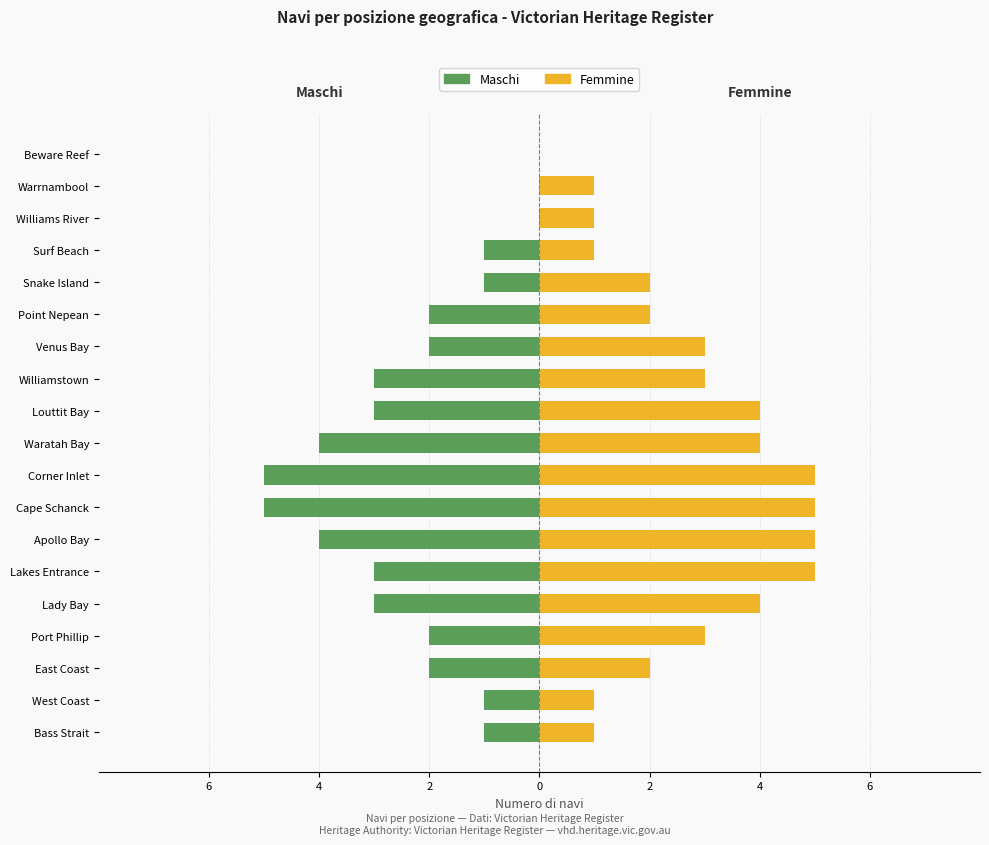

Count the Maschi values in the range -3 to -1.

12